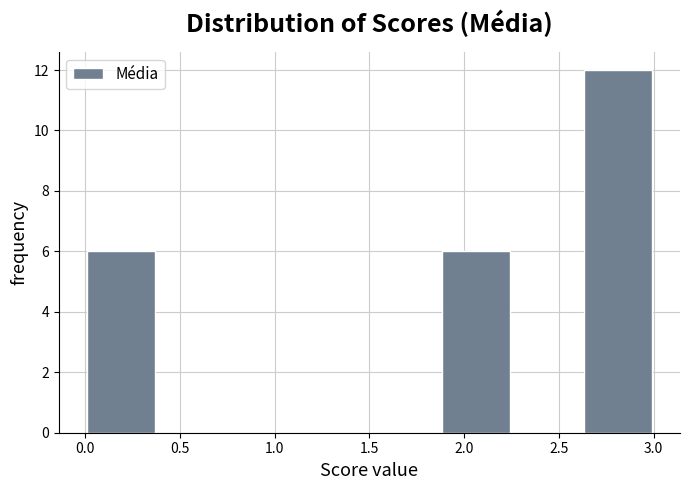

Reading left to right, transcribe this chart: for each bar, give the range it covers on the x-axis and its height. Neither the bar edges nor the heights are printed on the chart, so give them approximately, as read against the axes.

0.000 to 0.375: 6
0.375 to 0.750: 0
0.750 to 1.125: 0
1.125 to 1.500: 0
1.500 to 1.875: 0
1.875 to 2.250: 6
2.250 to 2.625: 0
2.625 to 3.000: 12